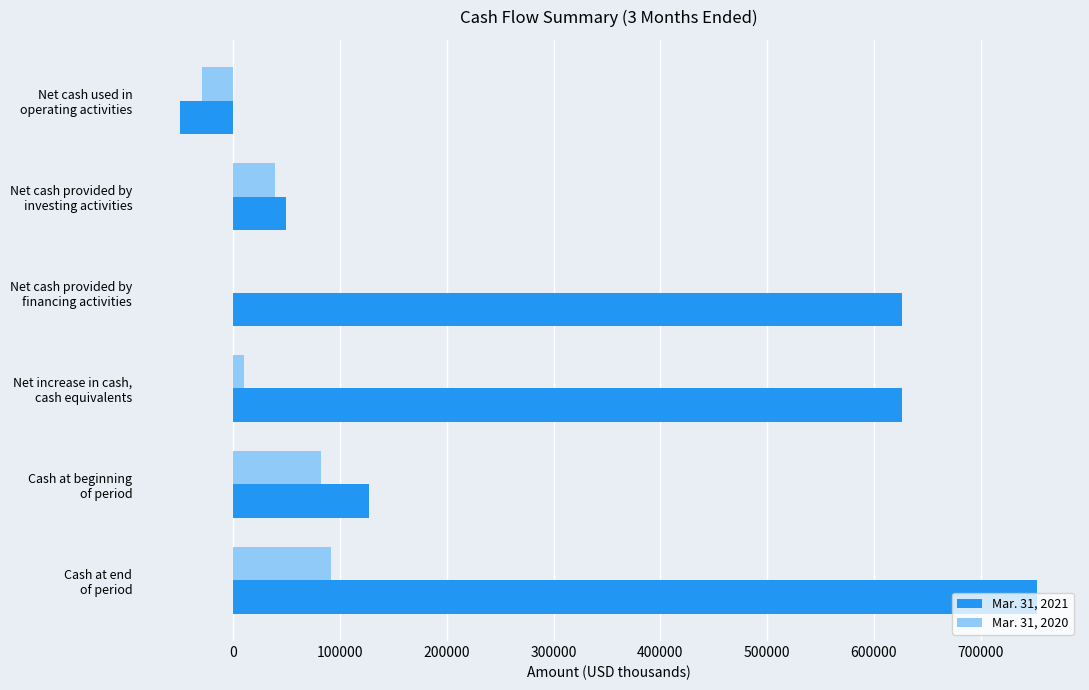

What is the maximum value shown in the chart?

752830